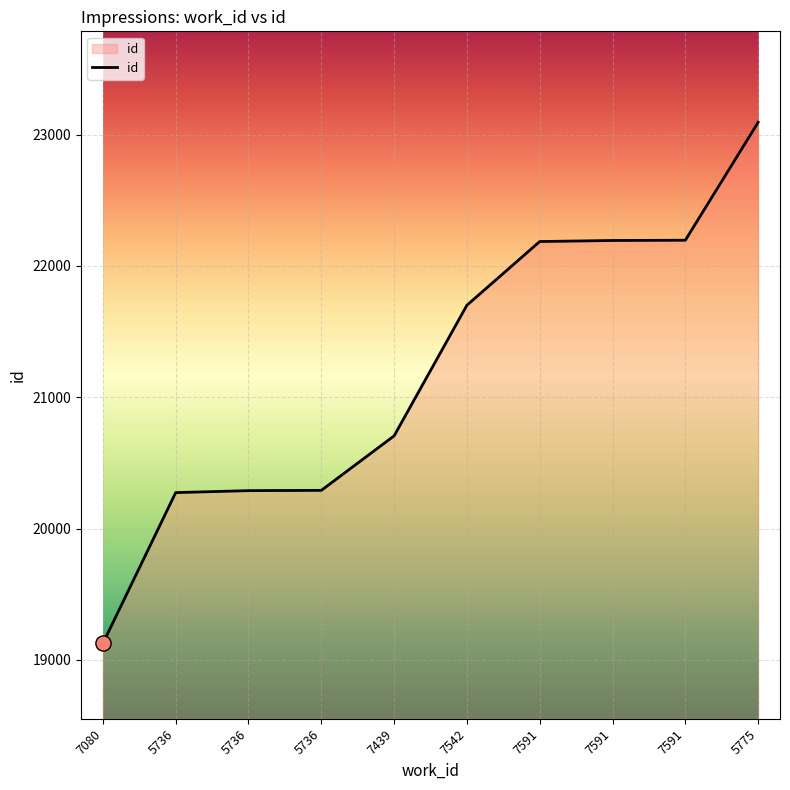

Does the chart have visible grid lines?

Yes